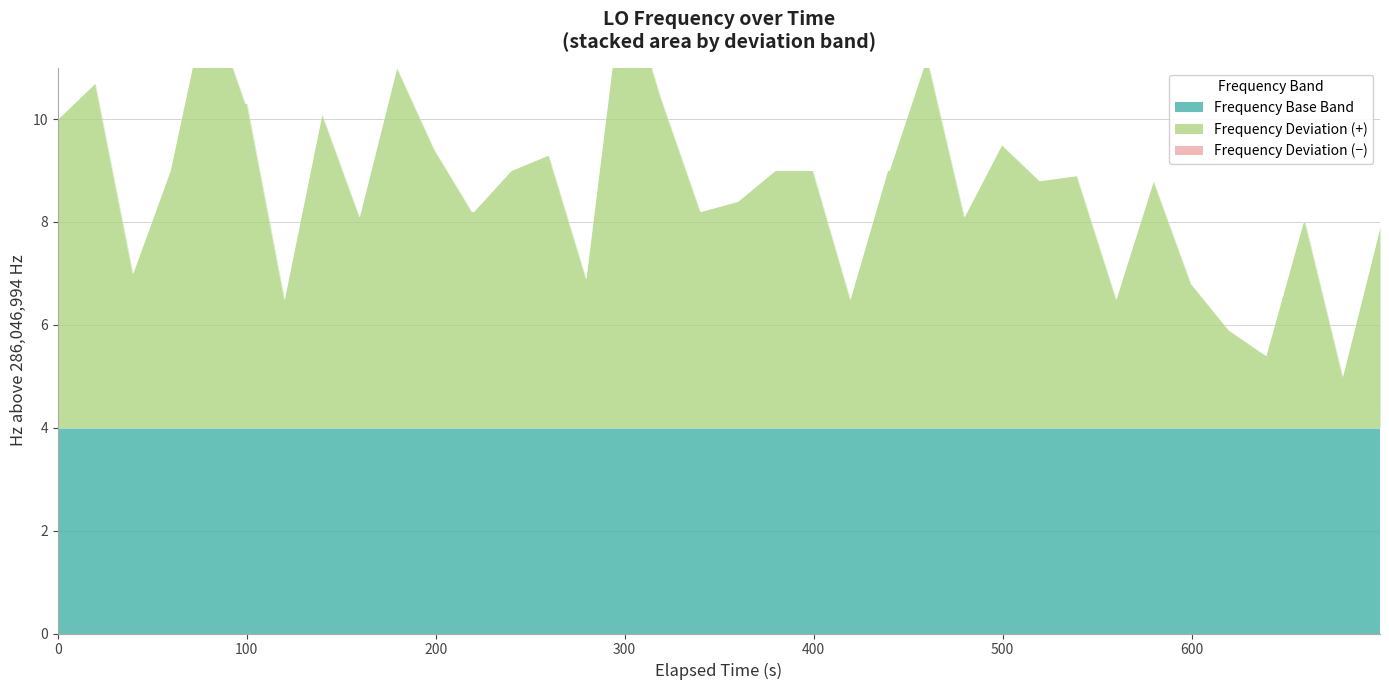

What is the sum of all values?

347.5